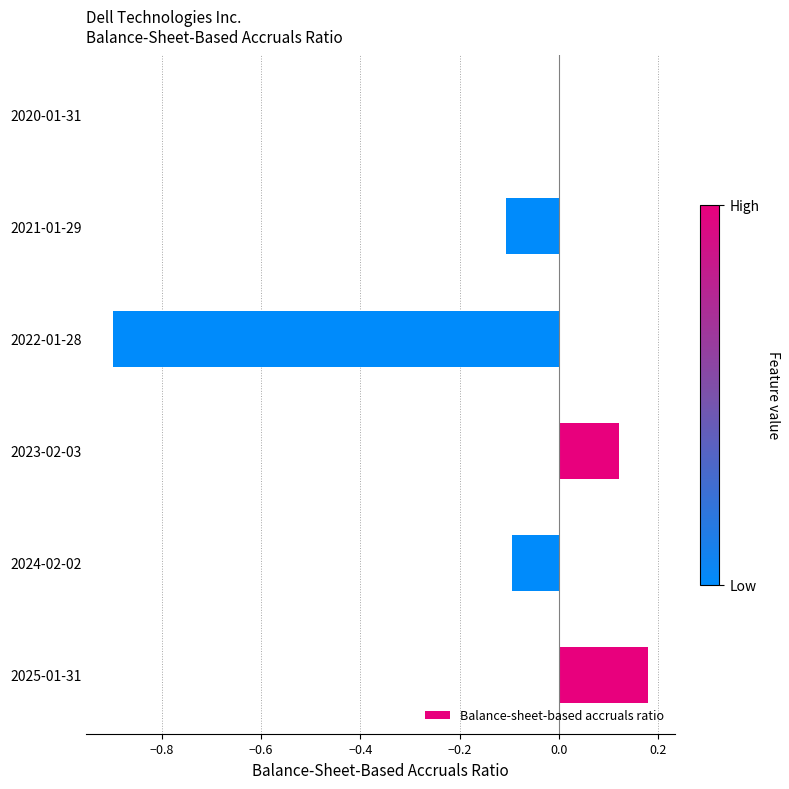

Which label corresponds to the largest value in the chart?

2025-01-31